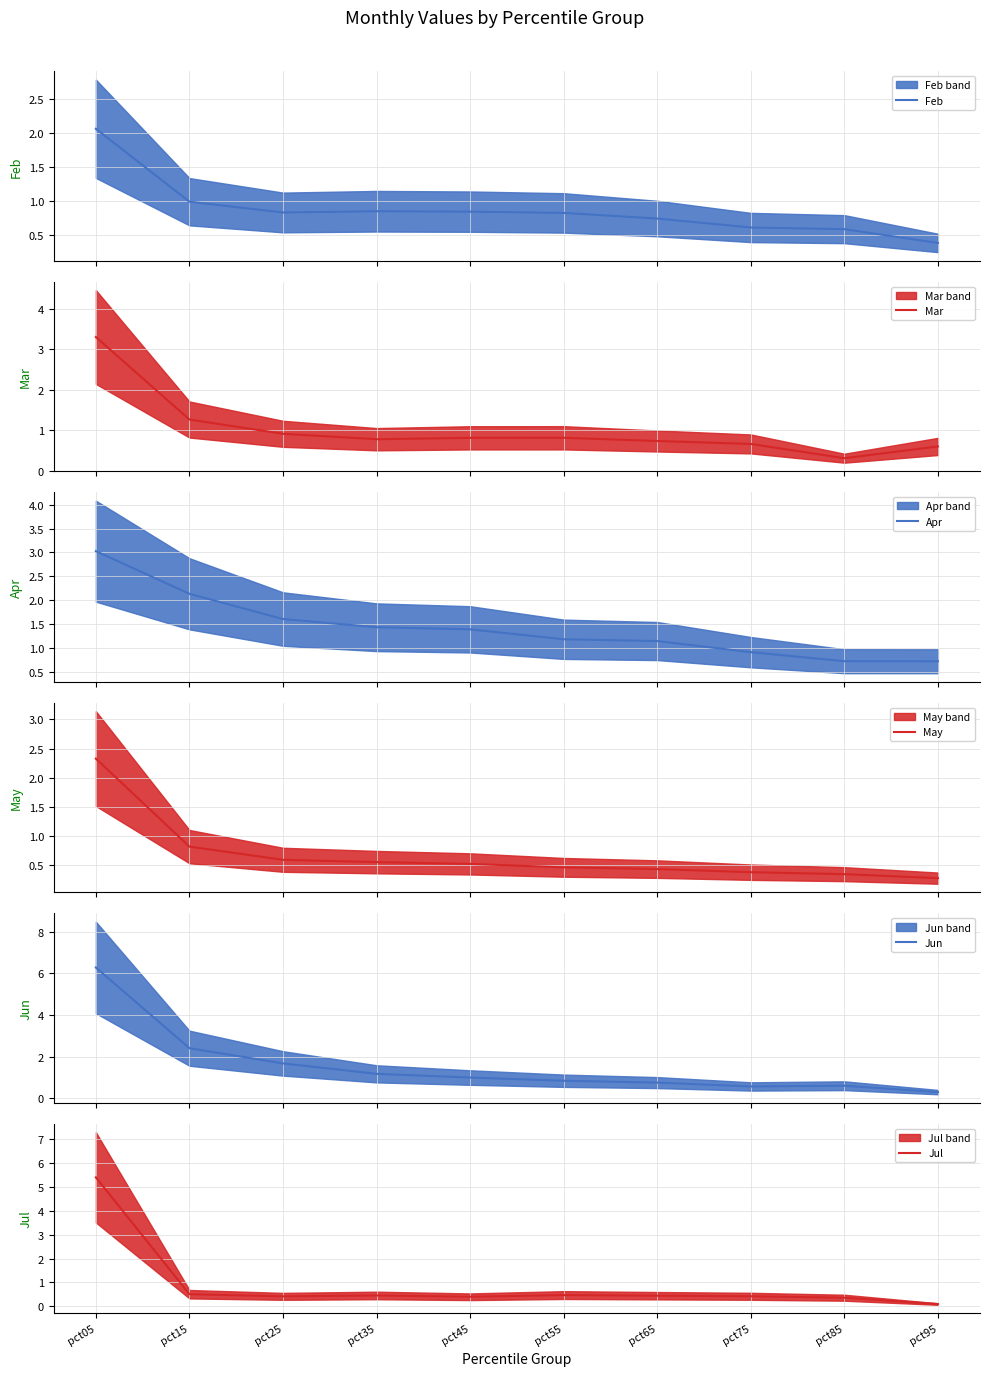

Which label corresponds to the largest value in the chart?

pct05